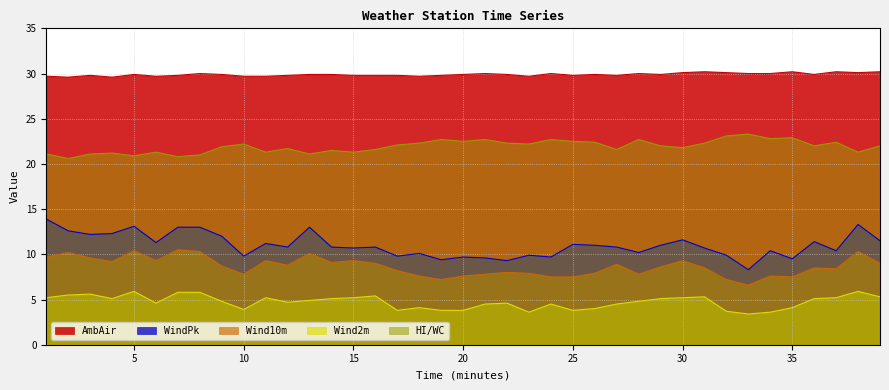

Does the chart display data point markers on the line(s)?

No